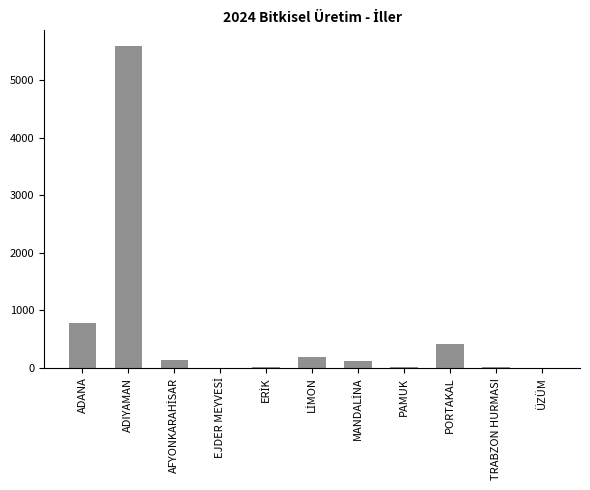

What is the maximum value shown in the chart?

5593.6